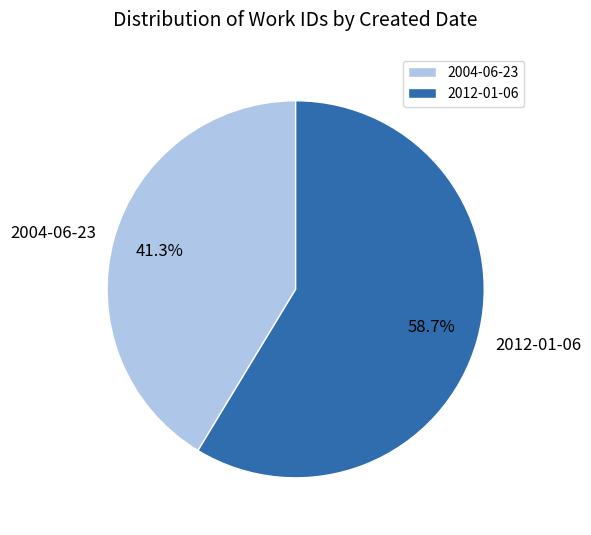

Which category has the smallest portion of the pie?

2004-06-23